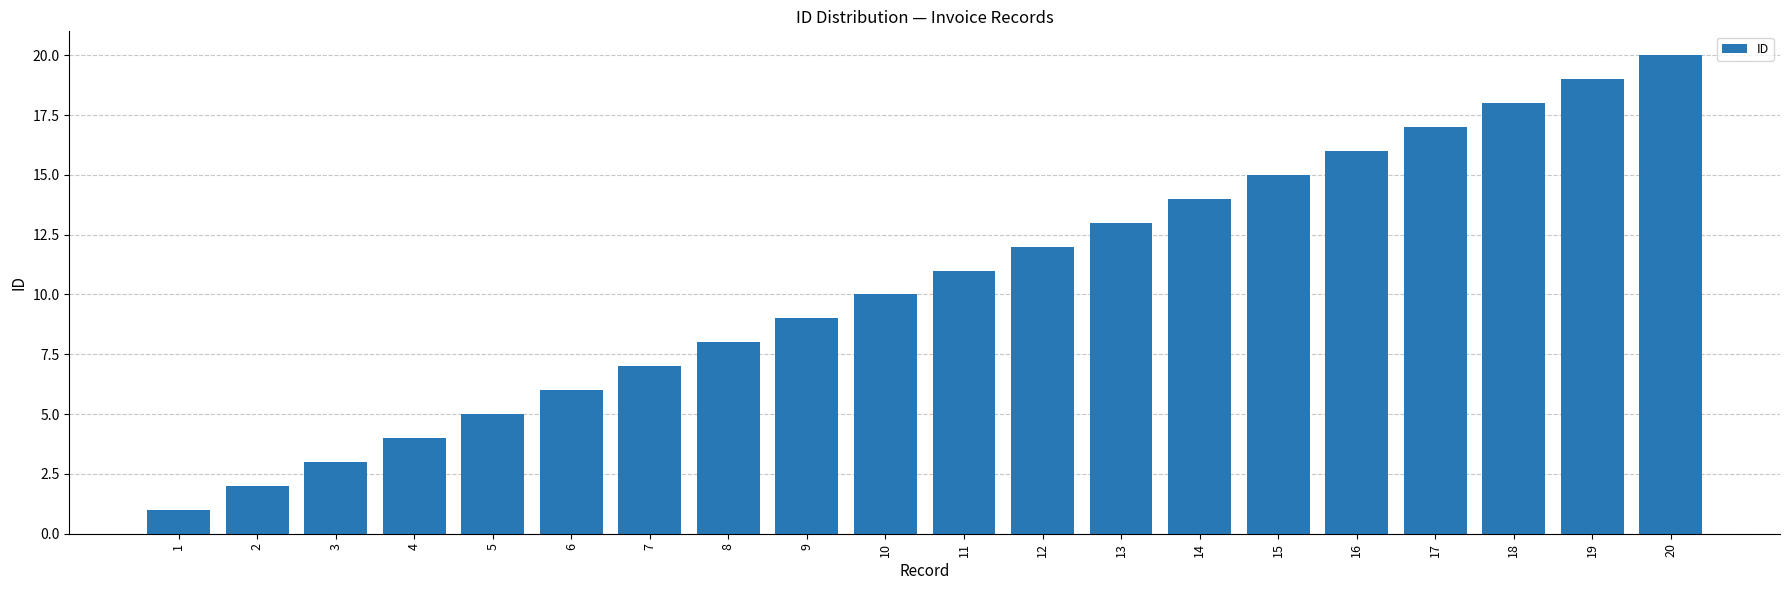

What is the sum of all values?

210